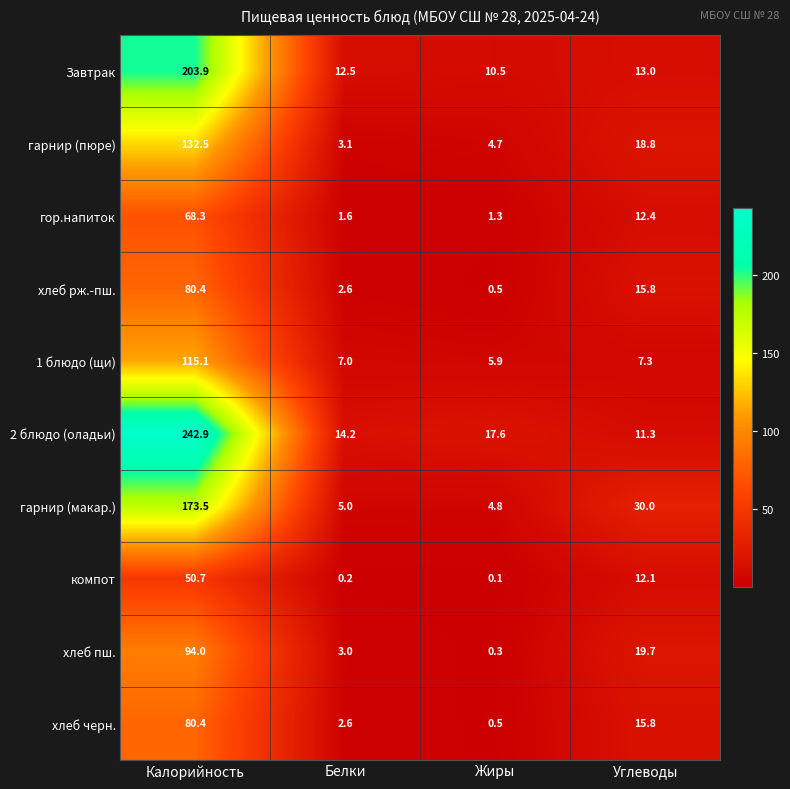

What is the difference between the компот values at Калорийность and Жиры?

50.6